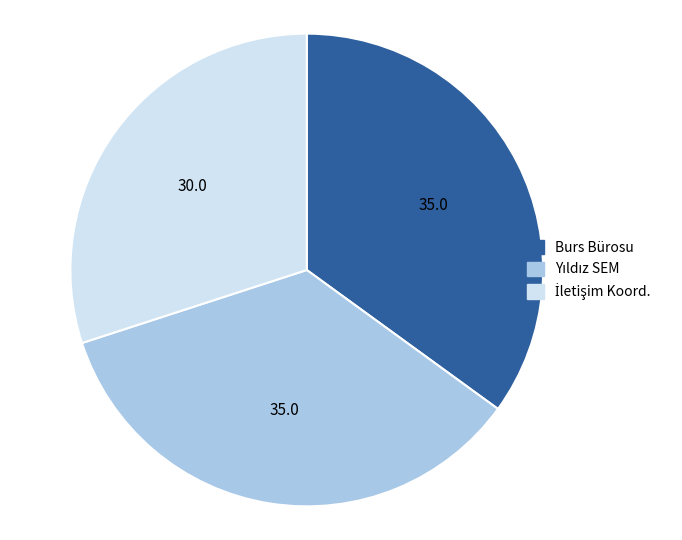

Is it true that Burs Bürosu is 46% of the pie?

False